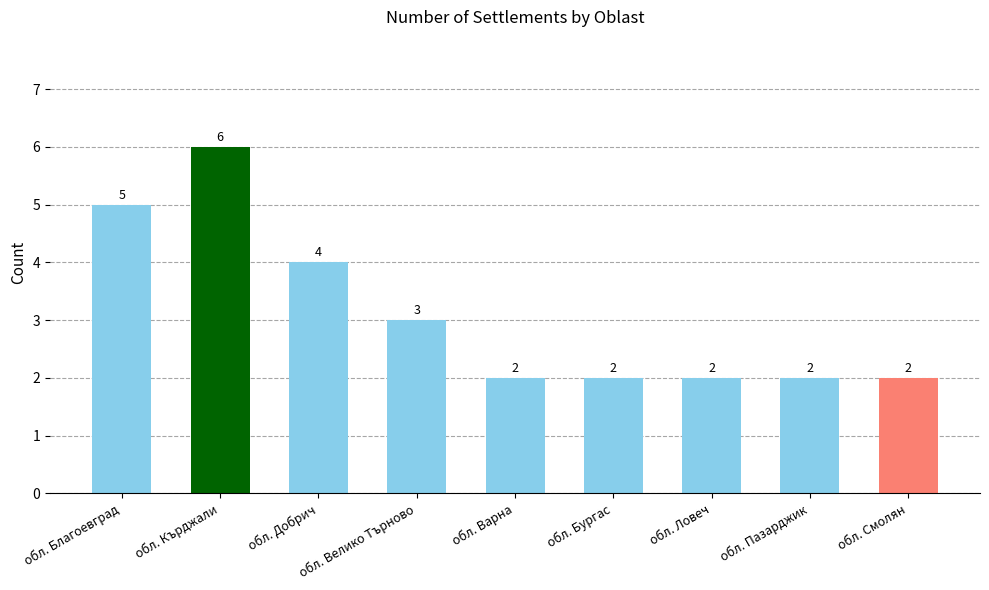

Reading left to right, extract all data points from this chart.

обл. Благоевград=5	обл. Кърджали=6	обл. Добрич=4	обл. Велико Търново=3	обл. Варна=2	обл. Бургас=2	обл. Ловеч=2	обл. Пазарджик=2	обл. Смолян=2